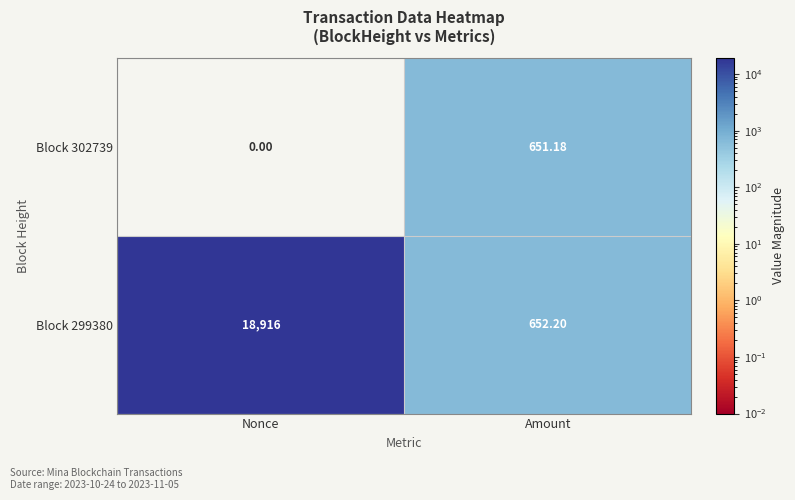

List the labels in order of Block 302739 value, largest first.

Amount, Nonce